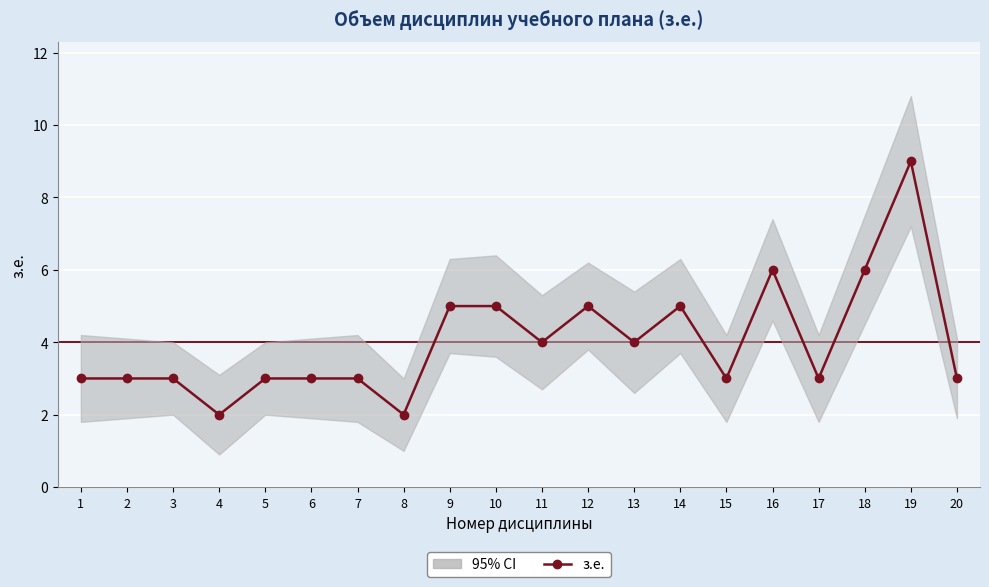

How many lines are shown in the chart?

1